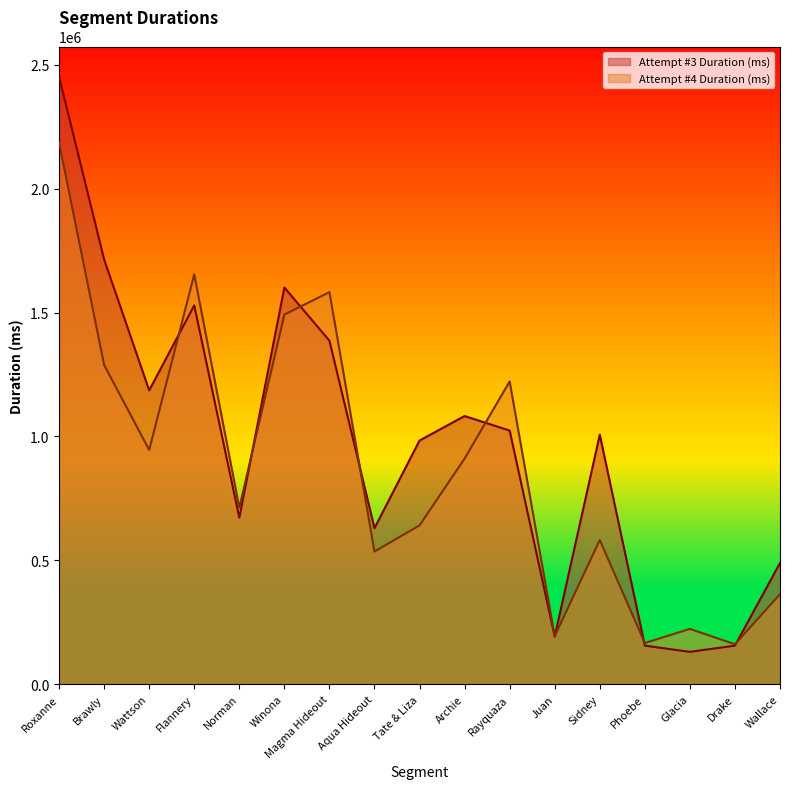

What is the sum of all Attempt #4 Duration (ms) values?

14858372